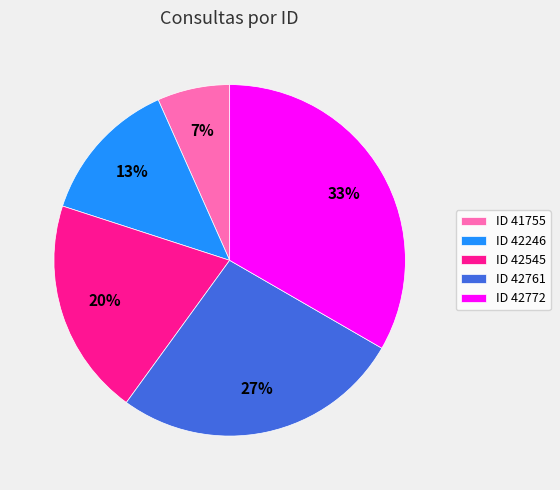

Is there any slice that represents more than half of the pie?

No